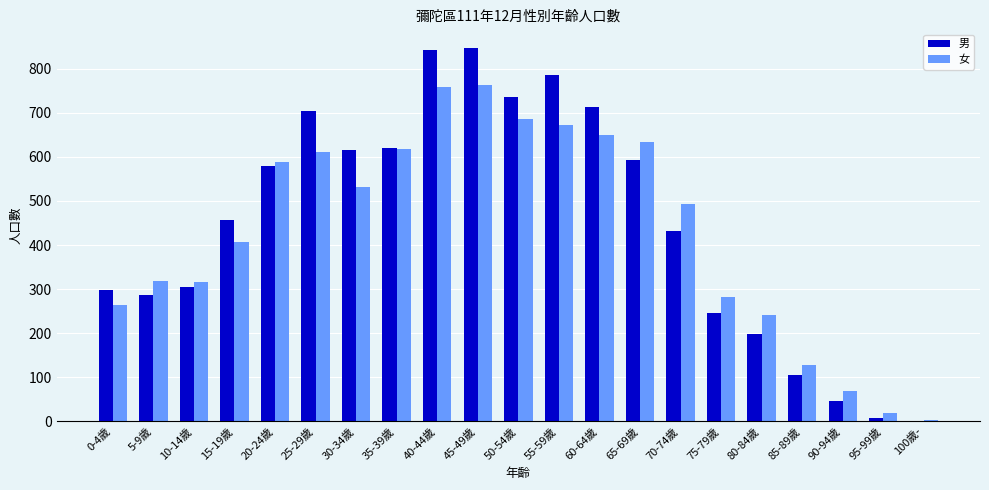

Is it true that 男 equals 252 at 45-49歲?

False